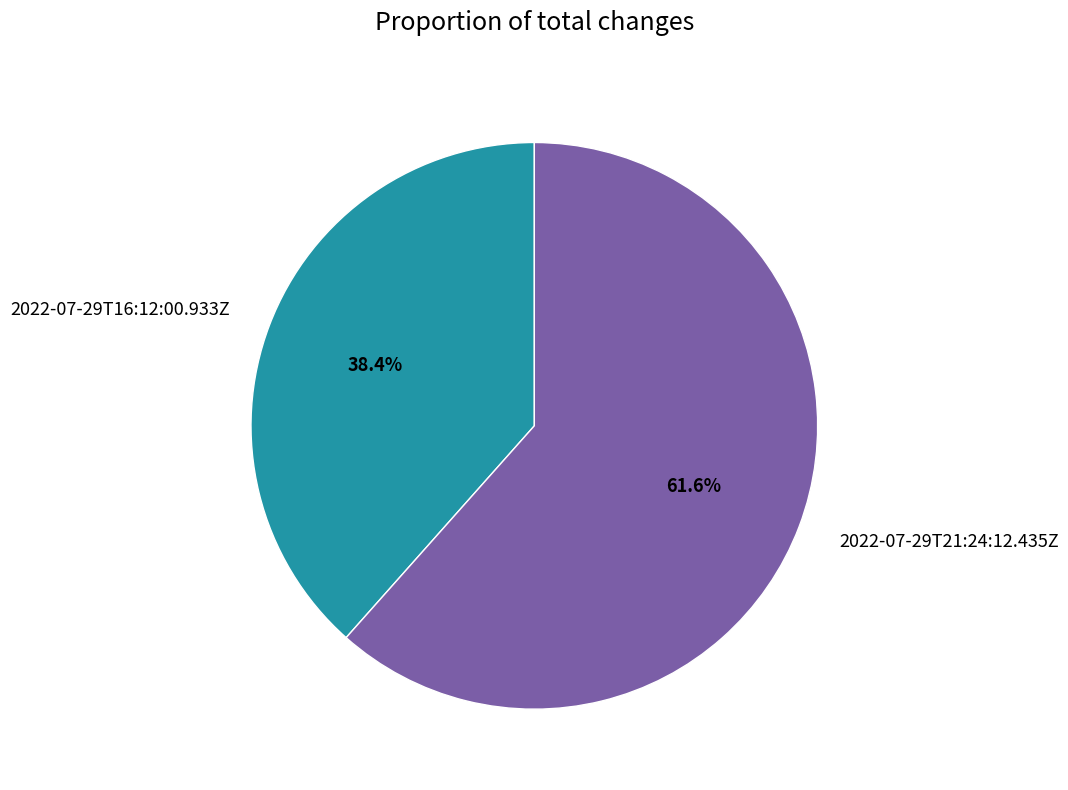

What is the majority slice?

2022-07-29T21:24:12.435Z